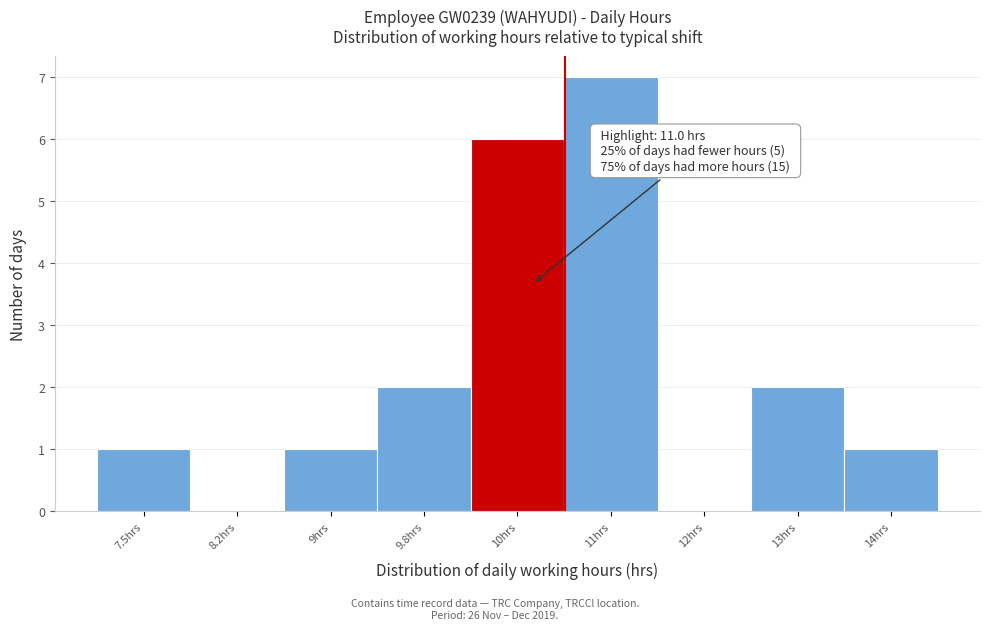

Reading right to left, extract all data points from this chart.

14hrs=1	13hrs=2	12hrs=0	11hrs=7	10hrs=6	9.8hrs=2	9hrs=1	8.2hrs=0	7.5hrs=1